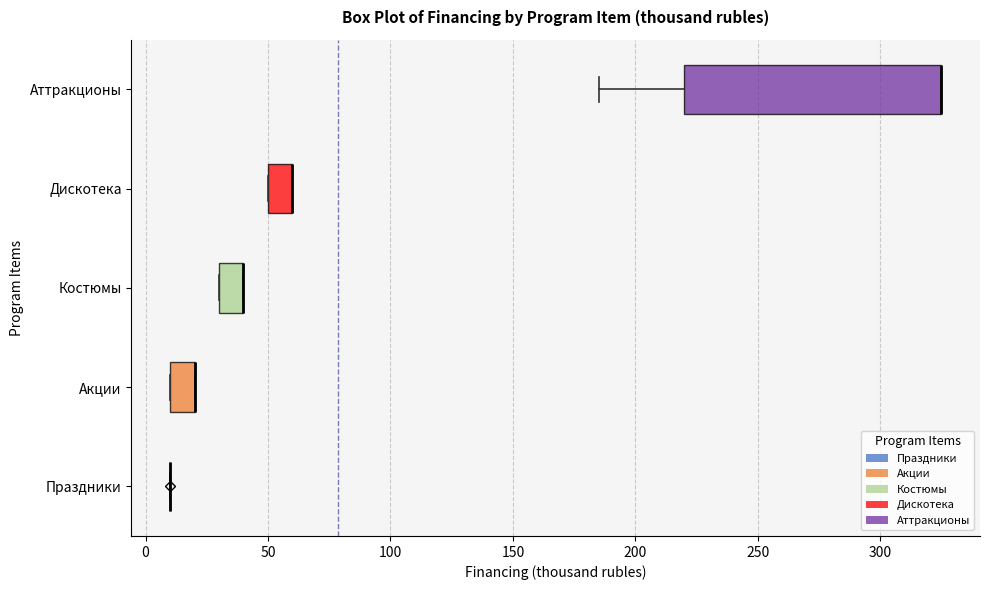

Reading bottom to top, read every box against the x-axis: the position of its median line, the range the box covers, and the ends of its whiskers. The values are not printed on the chart, so give them approximately, as read against the axis.

Праздники: box collapsed to a line at 10, whiskers 10 to 10
Акции: median 20 (drawn on the box's right edge), box 10 to 20, whiskers 10 to 20
Костюмы: median 40 (drawn on the box's right edge), box 30 to 40, whiskers 30 to 40
Дискотека: median 60 (drawn on the box's right edge), box 50 to 60, whiskers 50 to 60
Аттракционы: median 325 (drawn on the box's right edge), box 220 to 325, whiskers 185 to 325